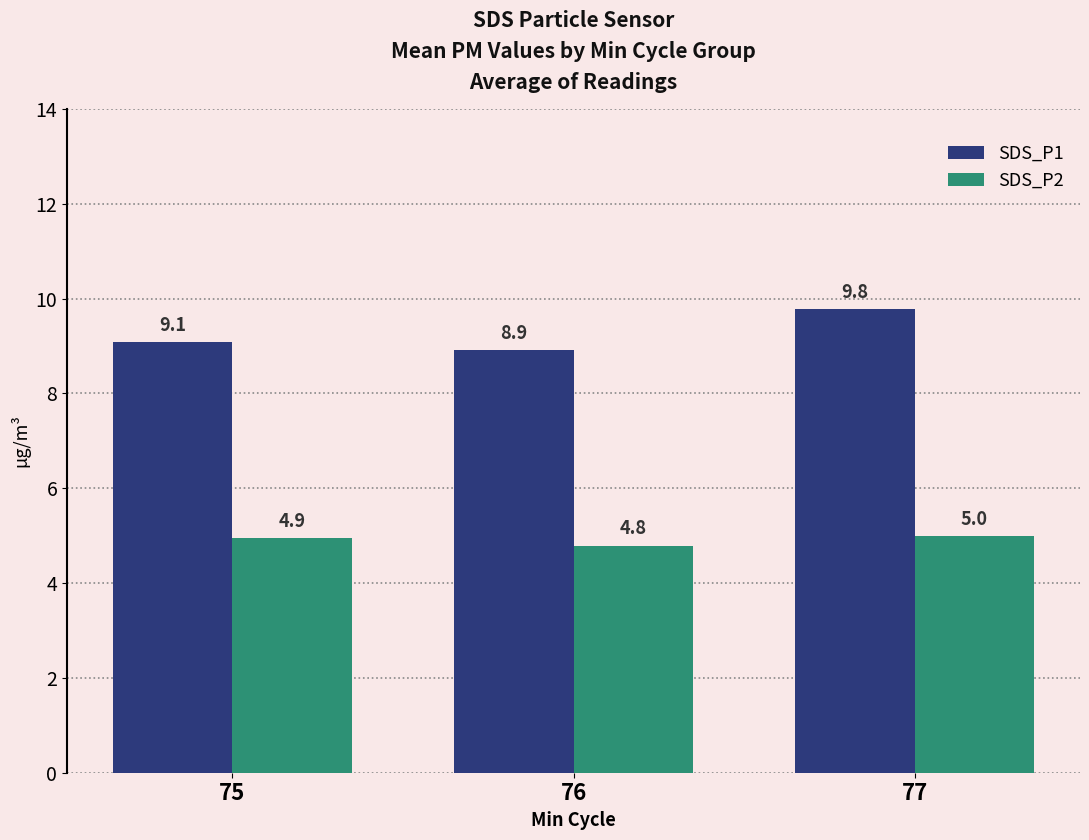

What is the value of the SDS_P1 bar at the 2nd from the left?

8.9